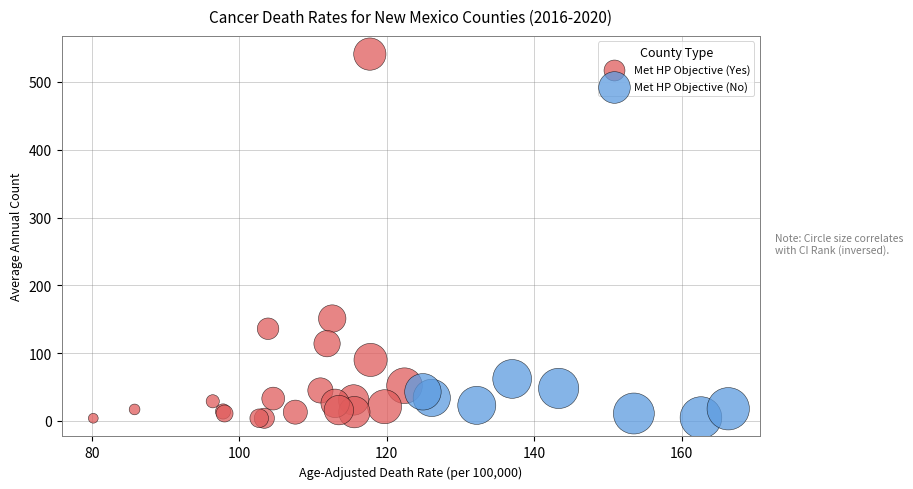

Which series contains the highest Y value?

Met HP Objective (Yes)